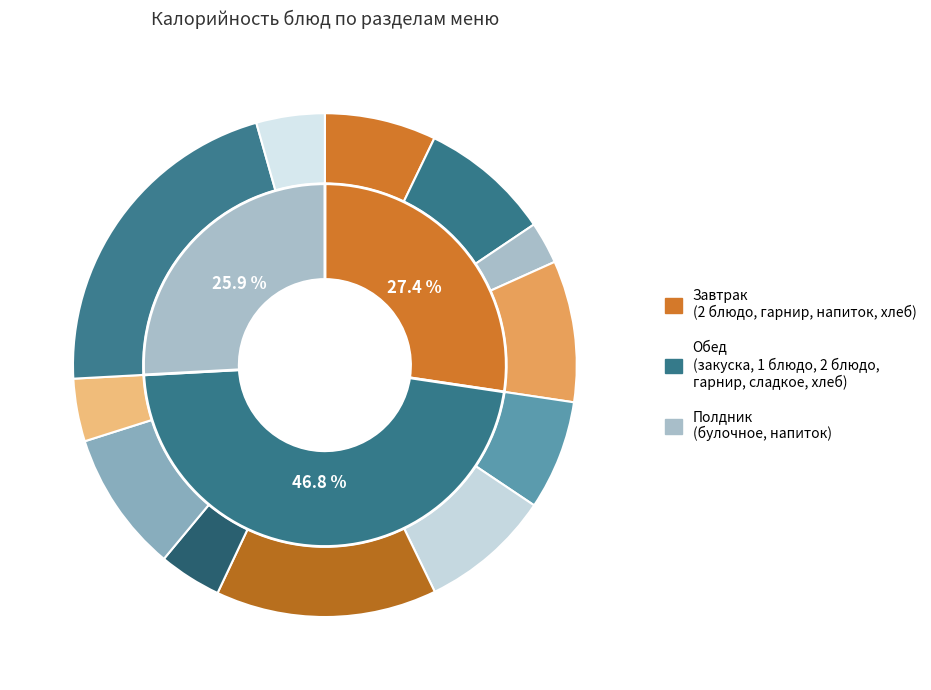

Is it true that хлеб черн. is 1% of the pie?

False